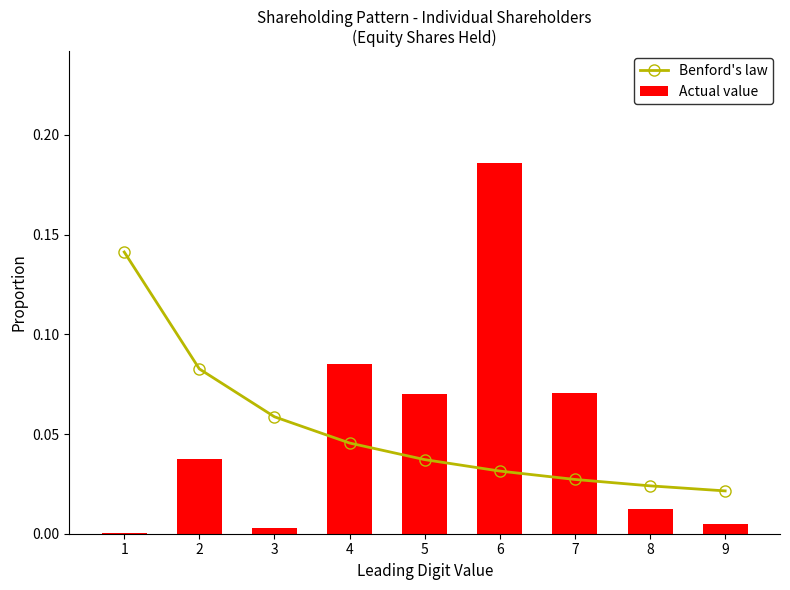

Reading left to right, transcribe all the data shown in this chart.

Benford's law: 0.1	0.1	0.1	0.0	0.0	0.0	0.0	0.0	0.0
Actual value: 0.0	0.0	0.0	0.1	0.1	0.2	0.1	0.0	0.0